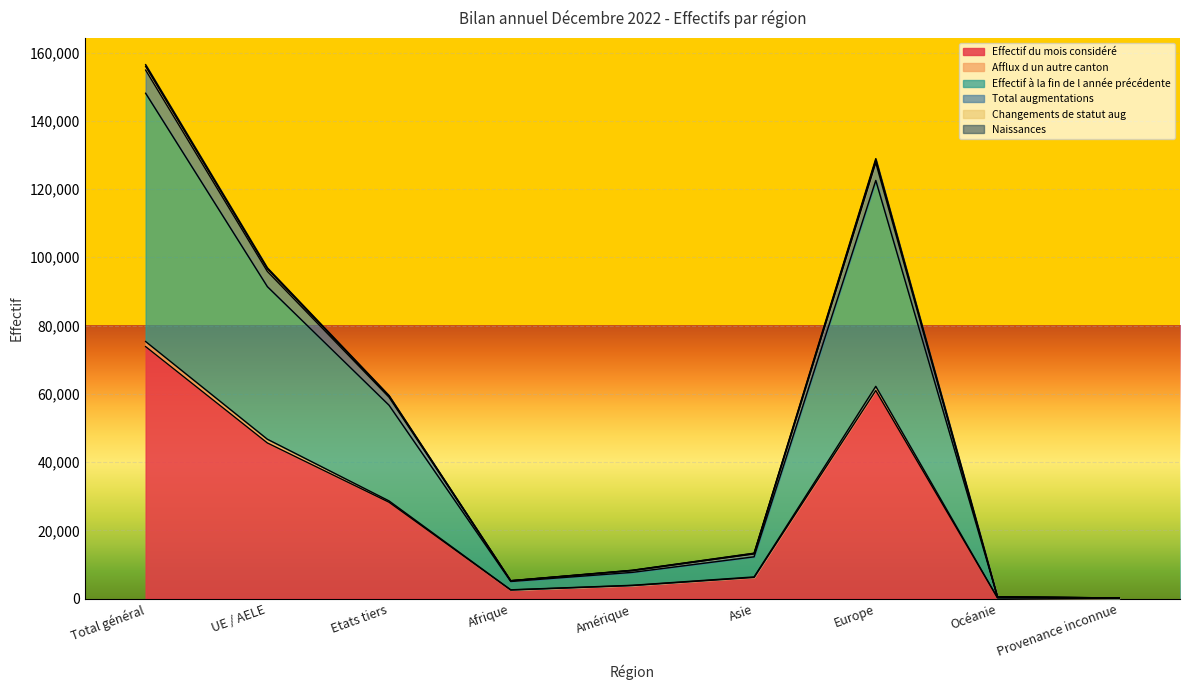

True or false: Changements de statut aug and Afflux d un autre canton cross at least once.

False